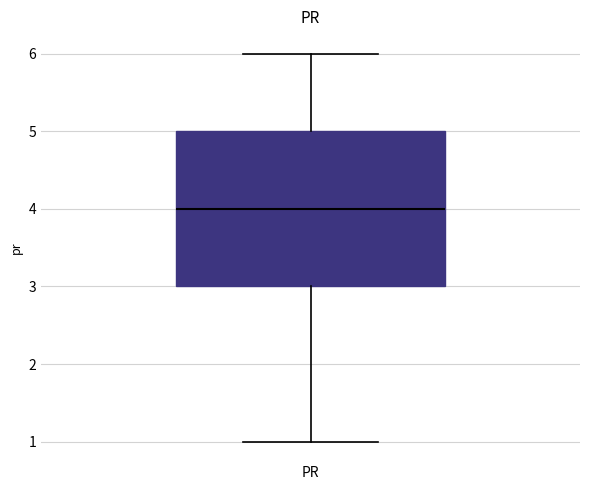

Read this box plot against the y-axis: the position of the median line, the range covered by the box, and the ends of both whiskers. The values are not printed on the chart, so give them approximately, as read against the axis.

median 4, box 3 to 5, whiskers 1 to 6